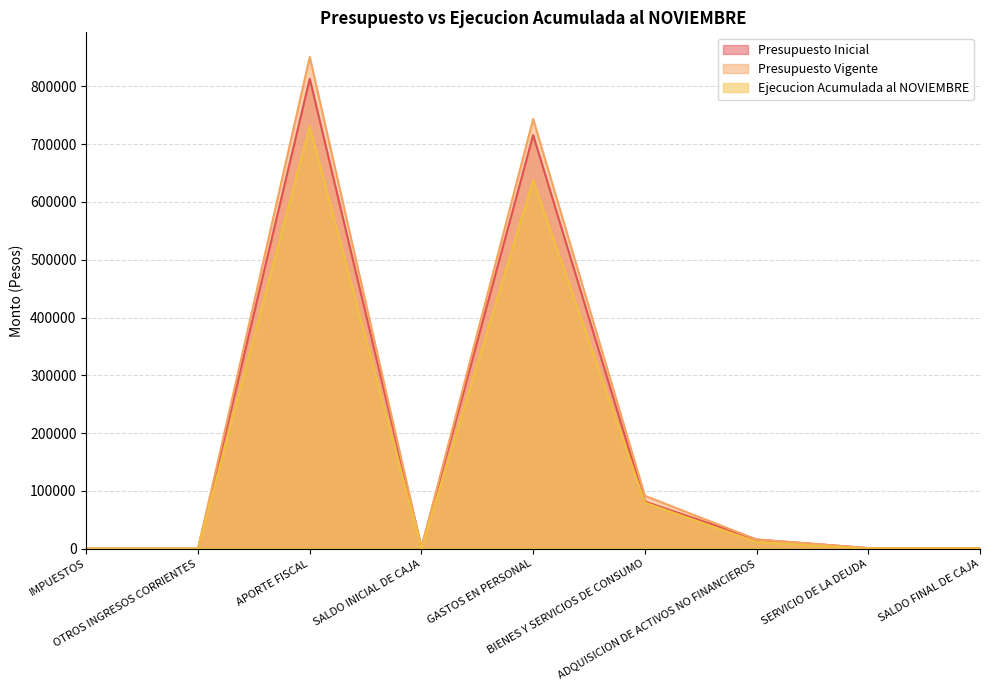

True or false: Presupuesto Inicial has more than 0 interior local peaks.

True